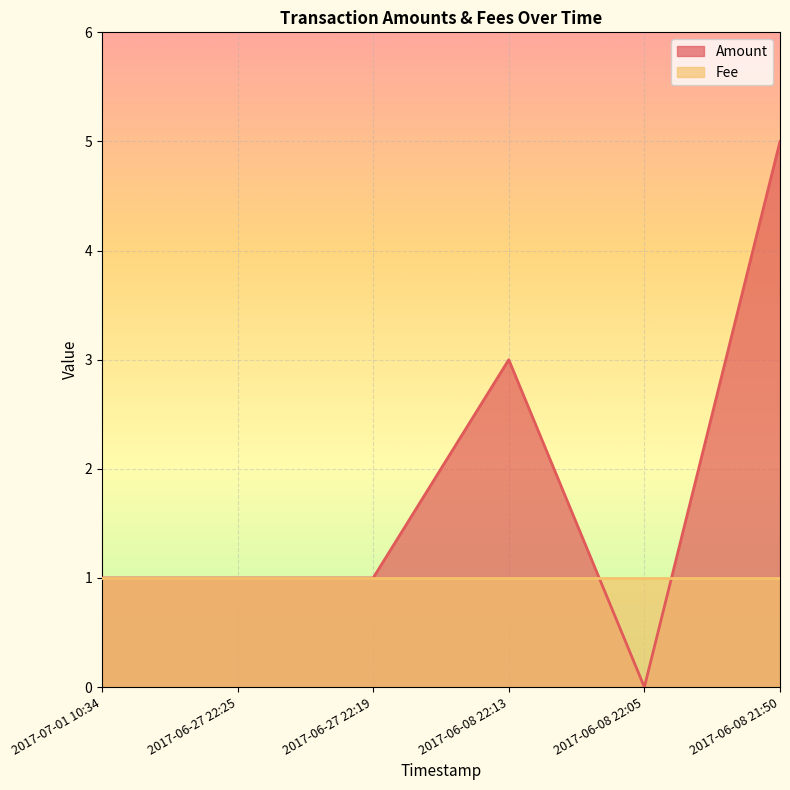

At which category does the chart reach its minimum across all series?

2017-06-08 22:05